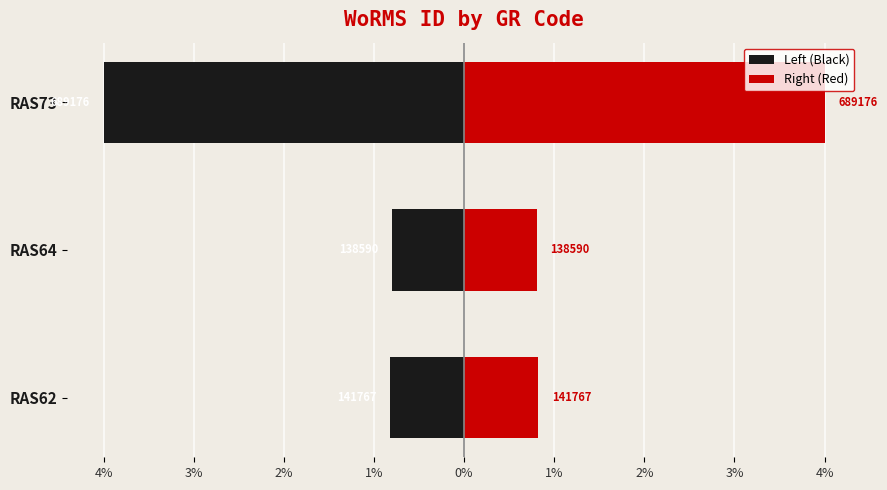

What are all the series names shown in the legend?

Left (Black), Right (Red)